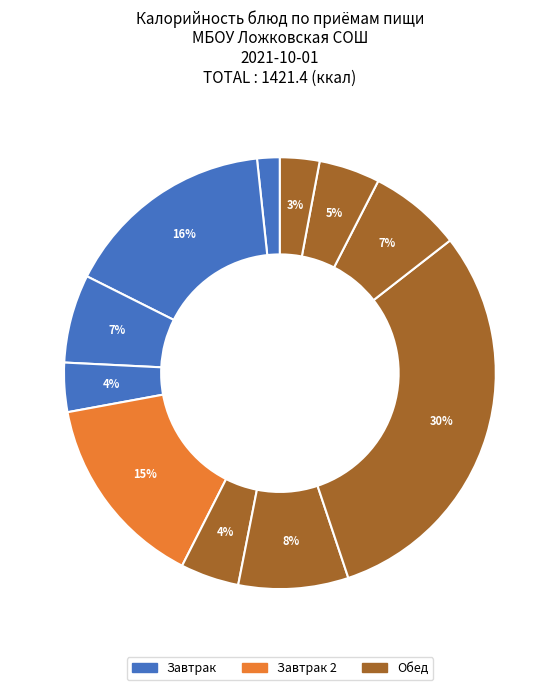

Is there a majority slice in this chart?

No